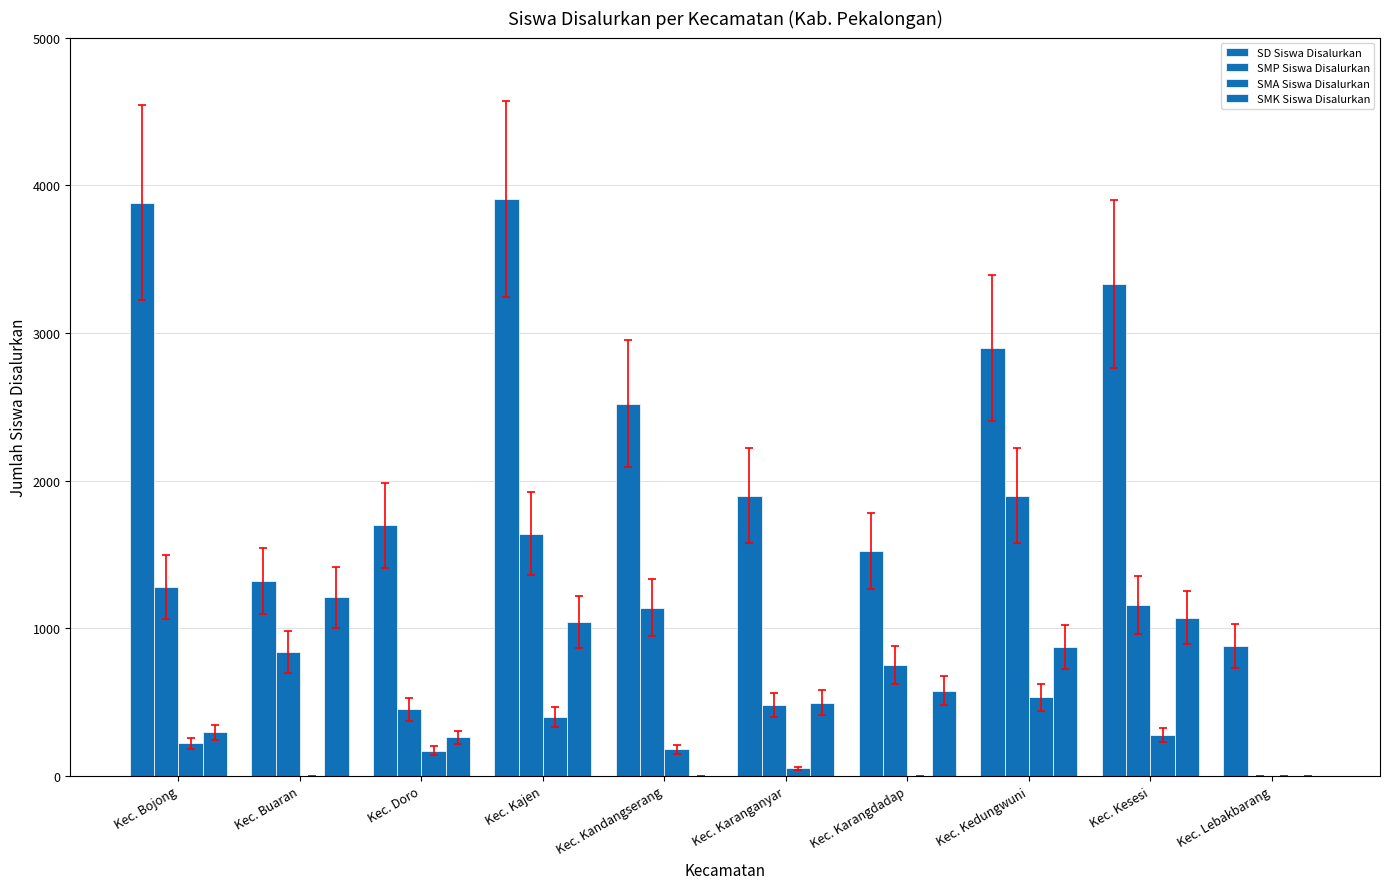

At which label does SD Siswa Disalurkan first exceed 2521?

Kec. Bojong